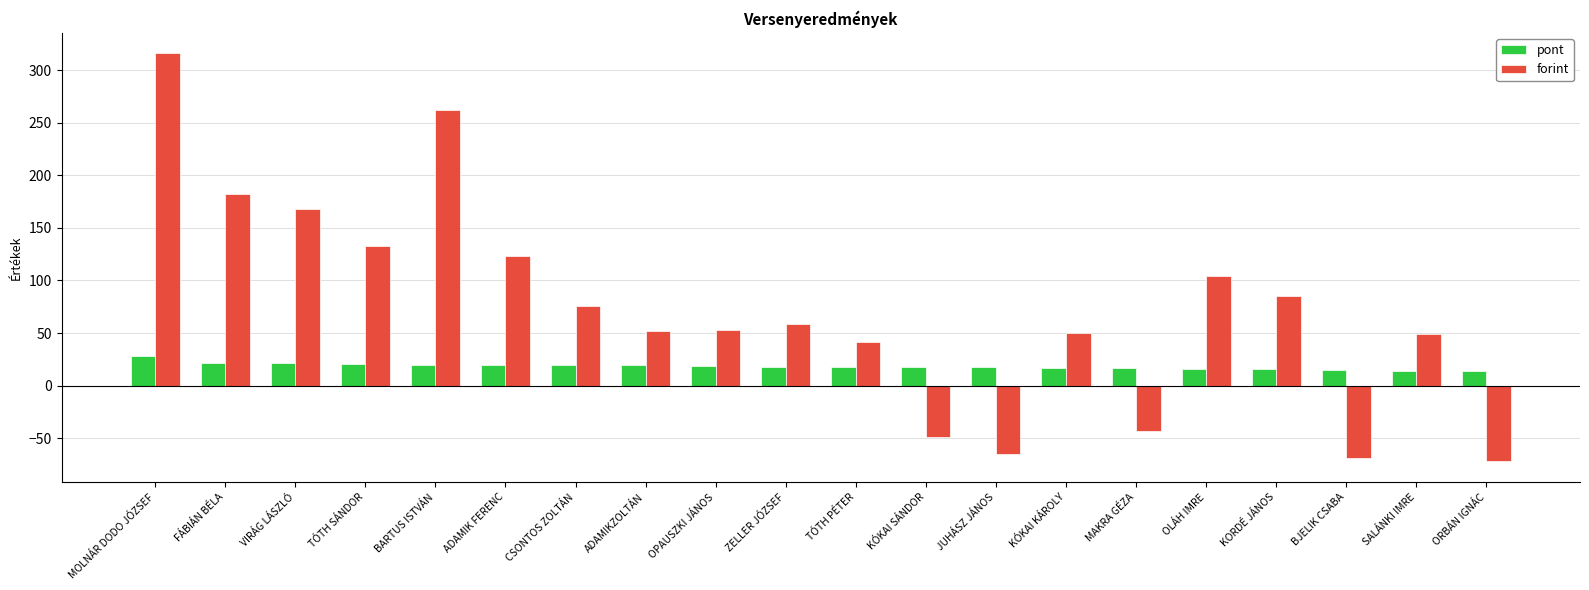

How many data points in forint are less than 59?

10